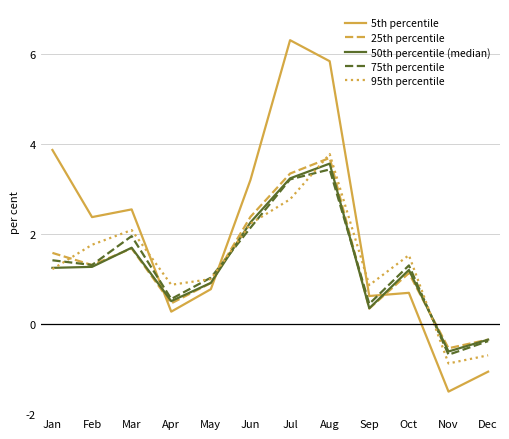

True or false: 95th percentile and 25th percentile intersect in this chart.

True